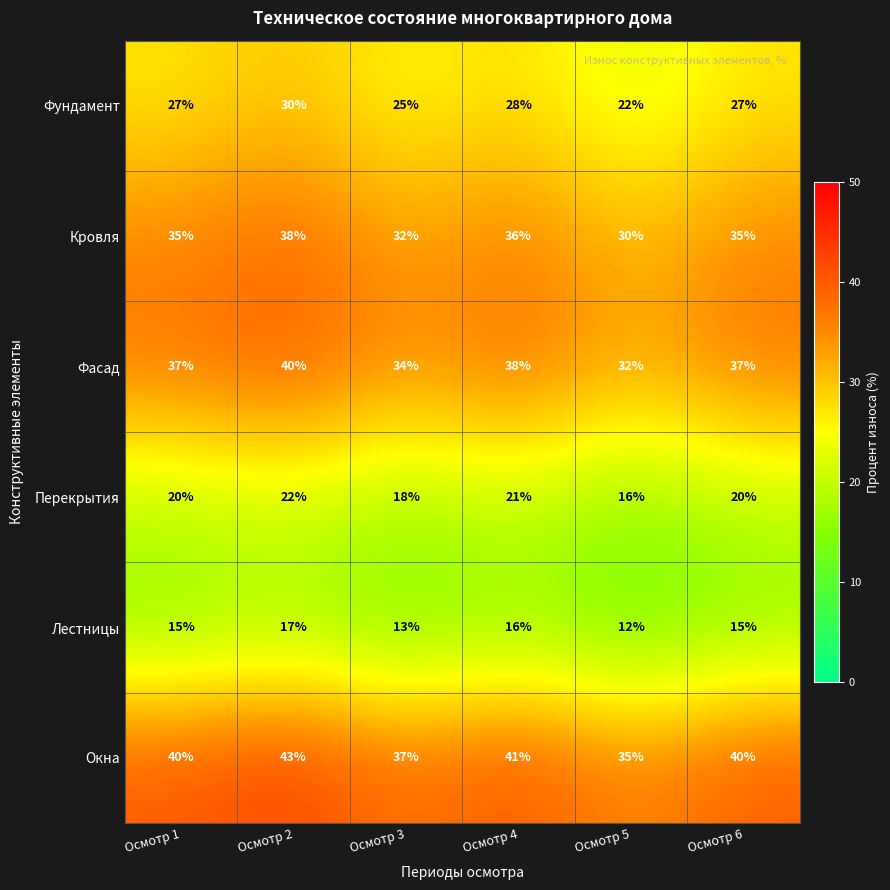

Which series has the largest total across all categories?

Окна